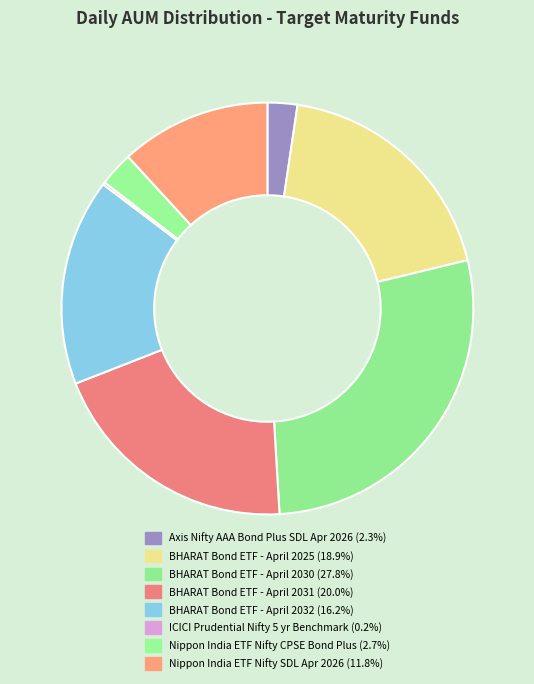

Which slice is the largest?

BHARAT Bond ETF - April 2030